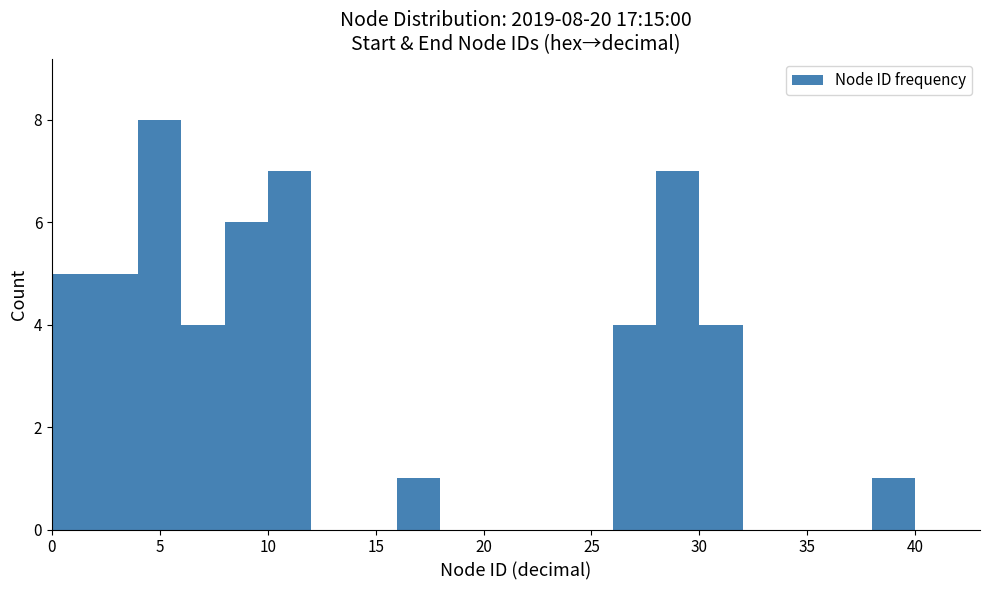

Which range on the x-axis has the tallest bar?

4 to 6